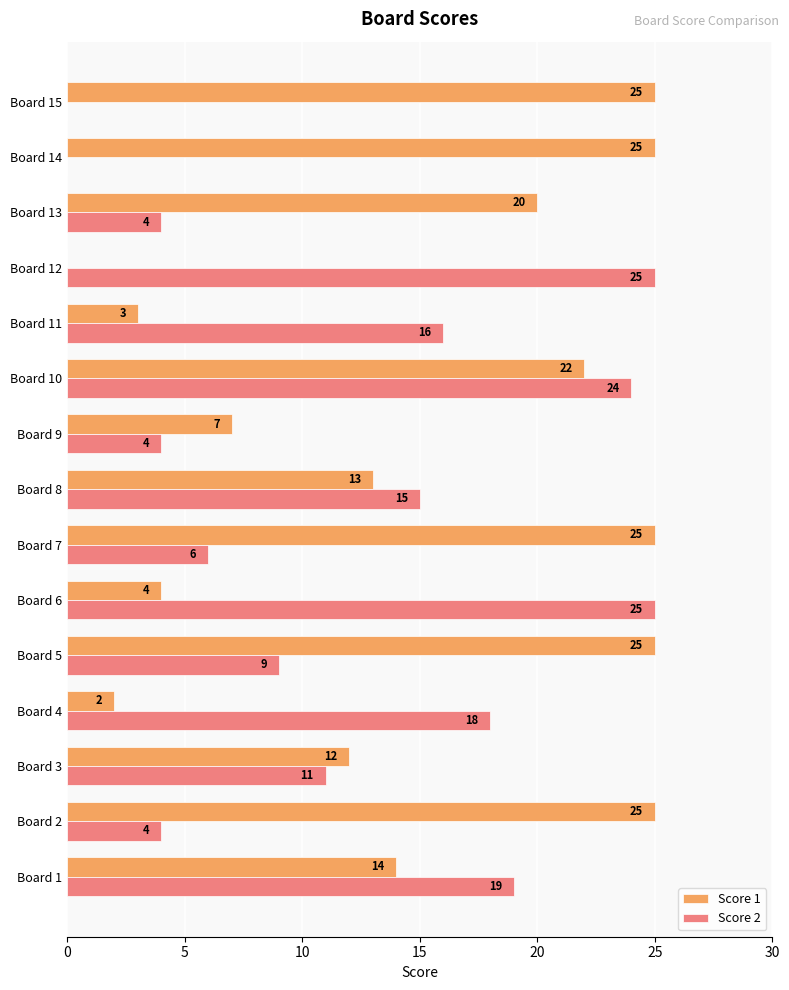

What is the approximate value of Score 2 at Board 2, to the nearest 5?

5